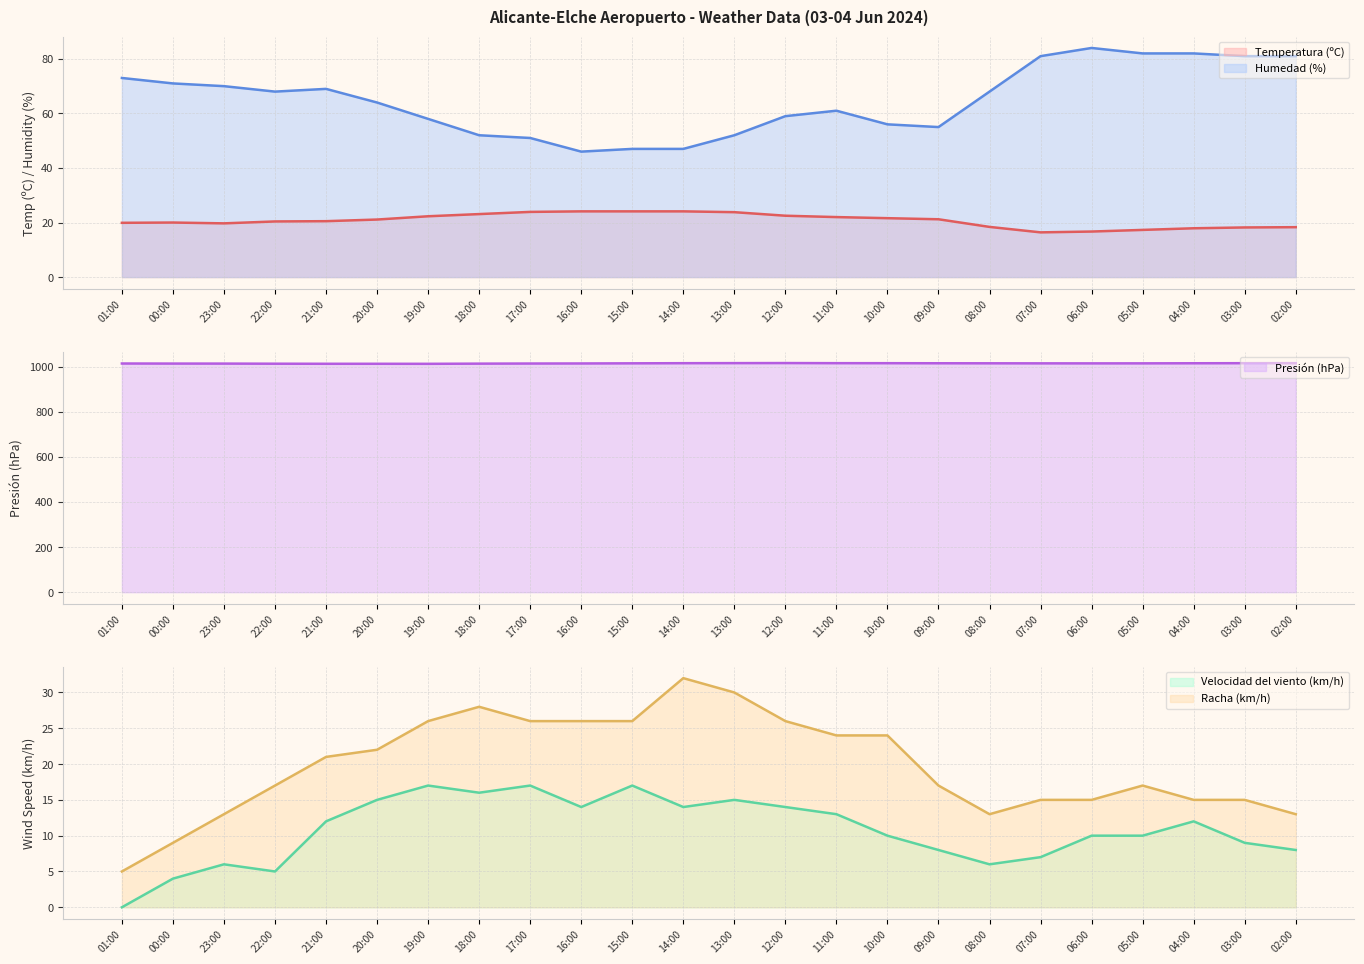

List the series in order of their peak value, lowest first.

Velocidad del viento (km/h) (line), Temperatura (ºC) (line), Racha (km/h) (line), Humedad (%) (line), Presión (hPa) (line)